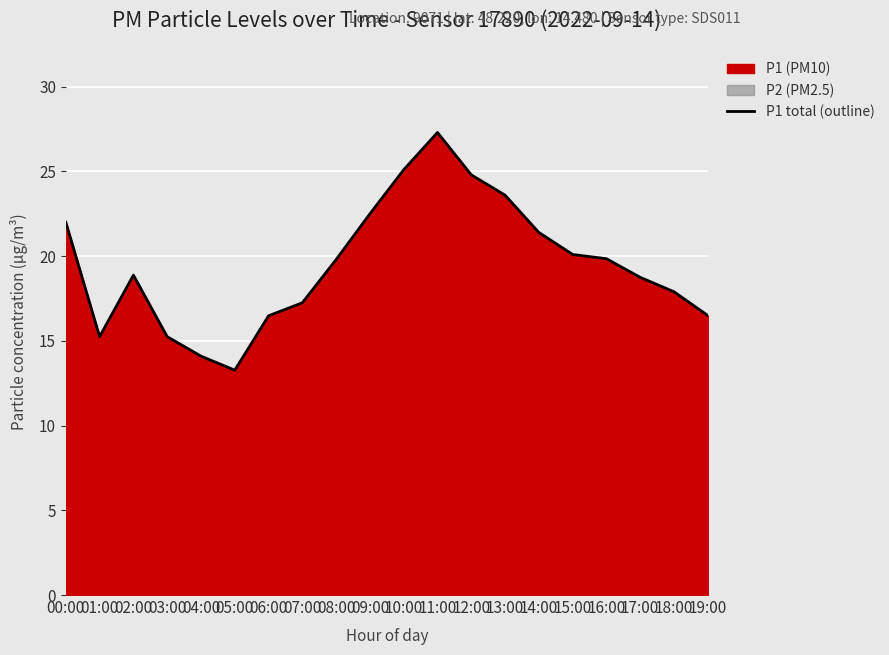

What is the greatest value displayed?

27.3